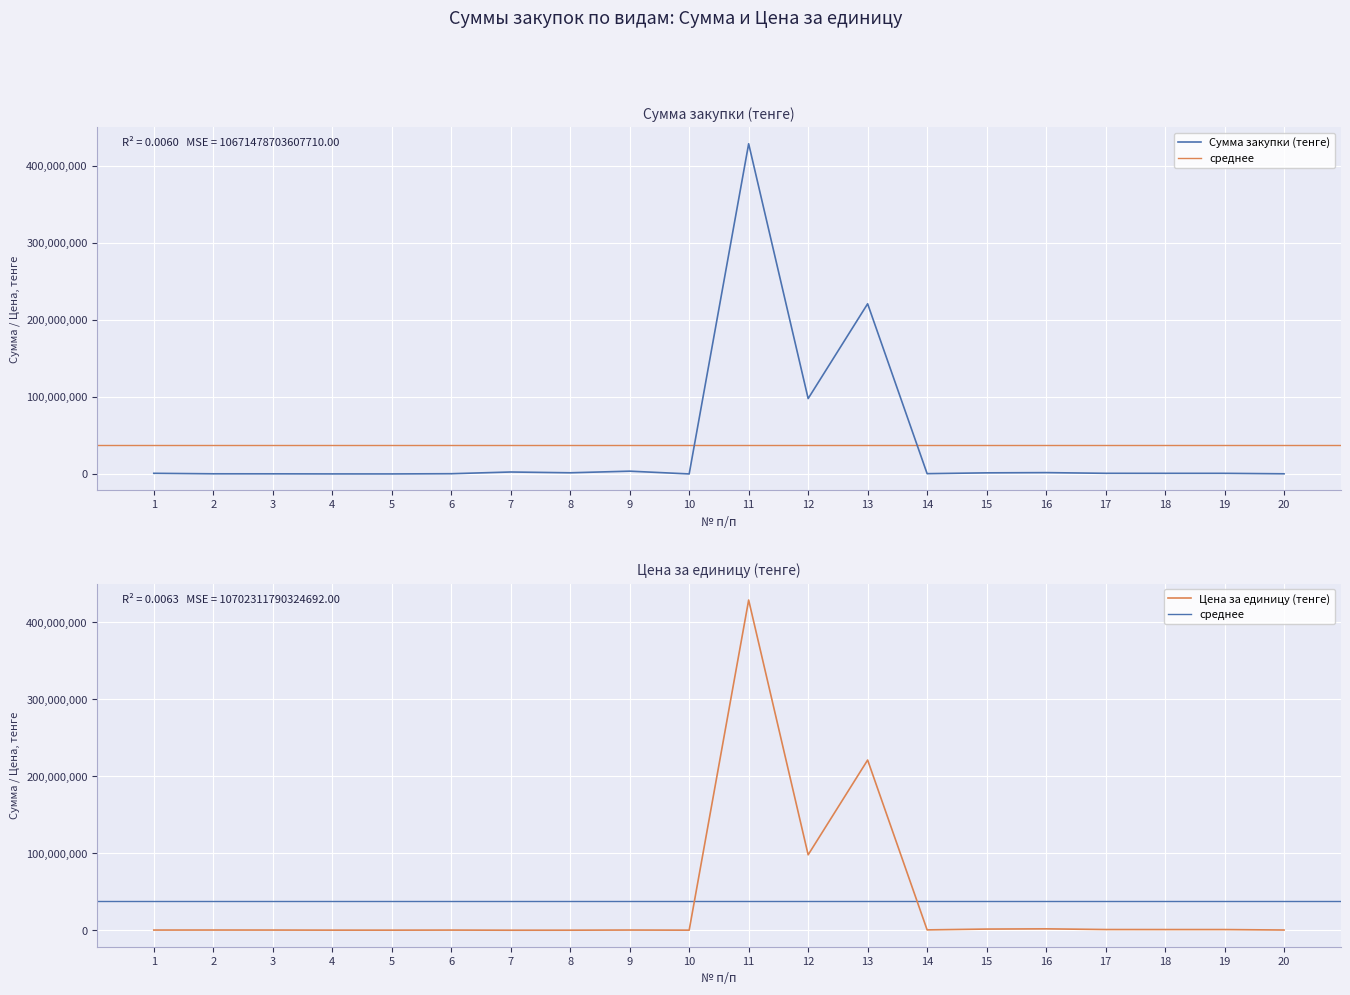

Which series has the widest spread of values?

Цена за единицу (тенге)